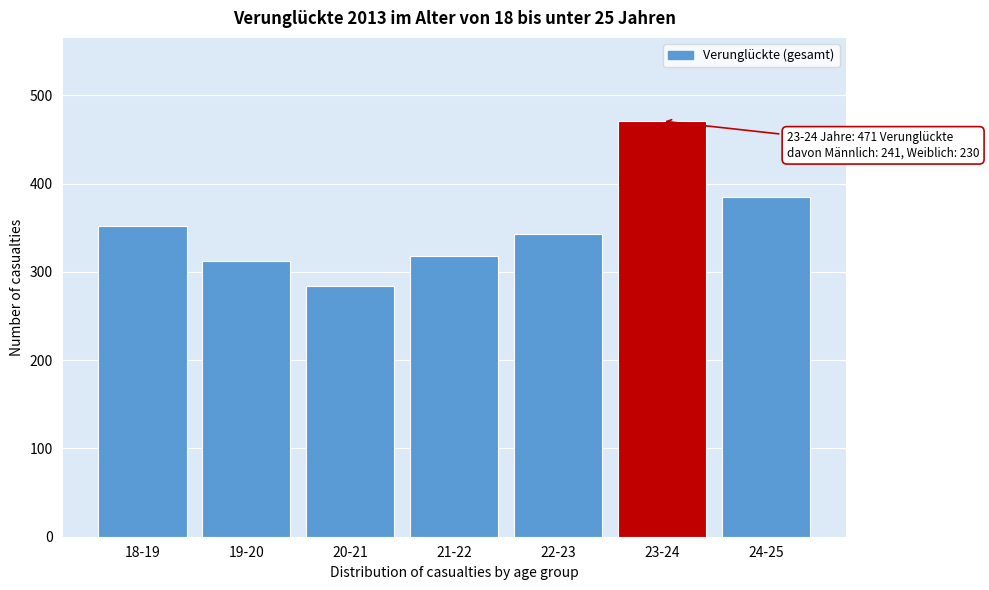

Reading right to left, what are all the values shown in this chart?

385	471	343	318	284	312	352